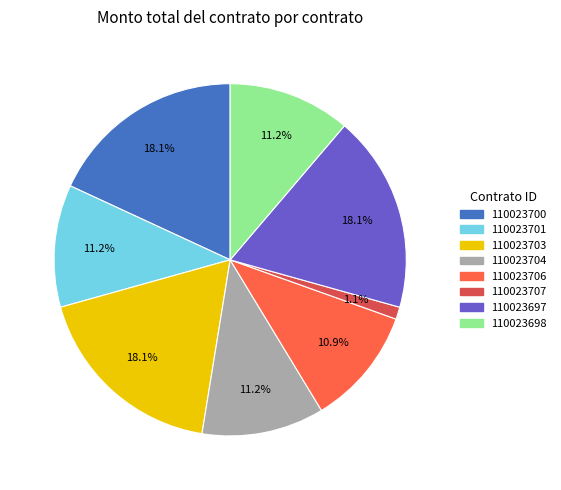

Is there a majority slice in this chart?

No